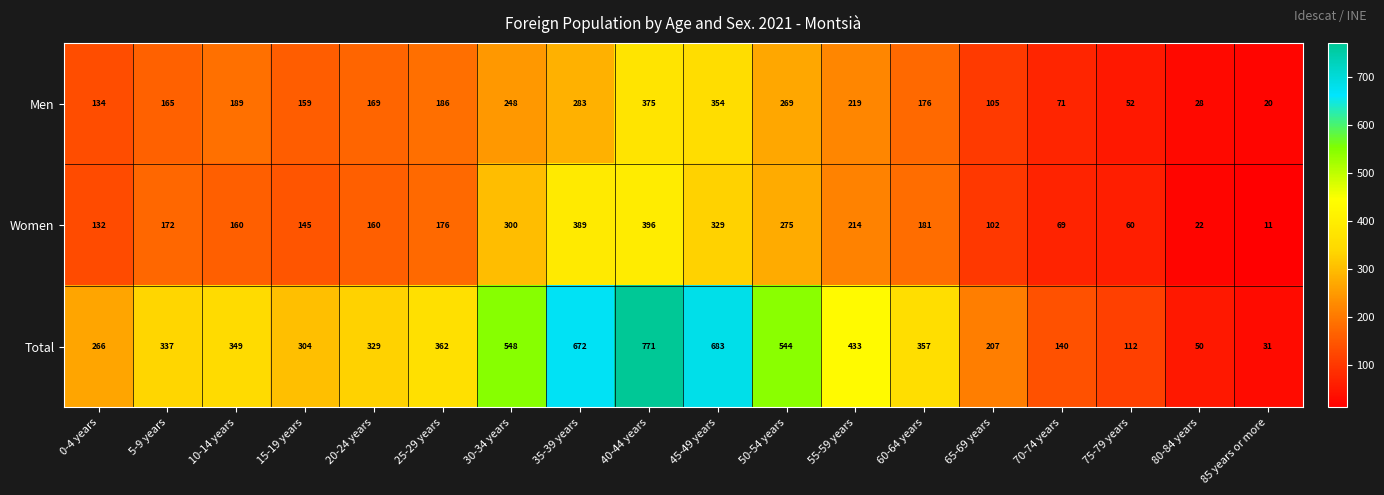

How many values in the Women series are below 172?

9